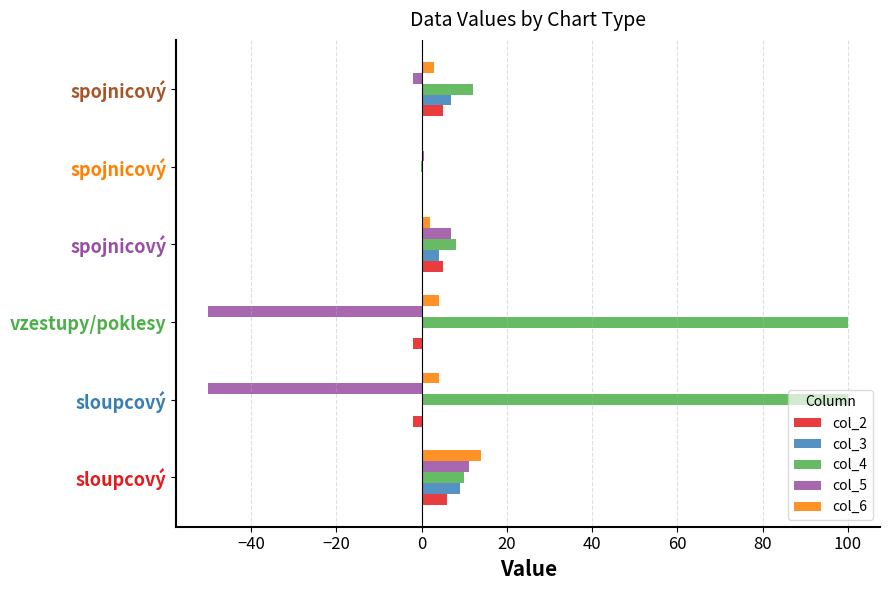

Which series has the largest total across all categories?

col_4